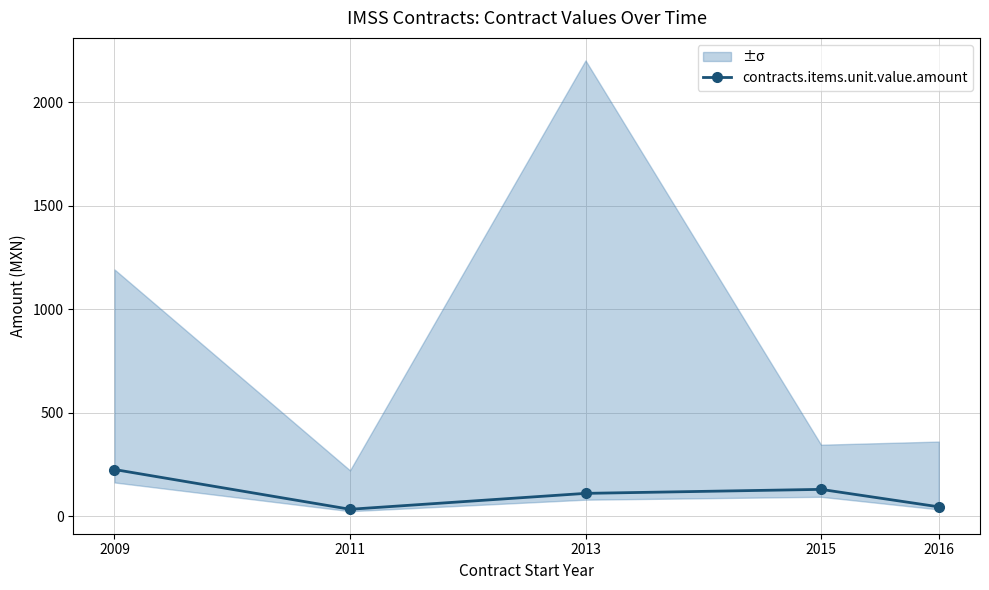

What value does the data have at 2013?

110.0